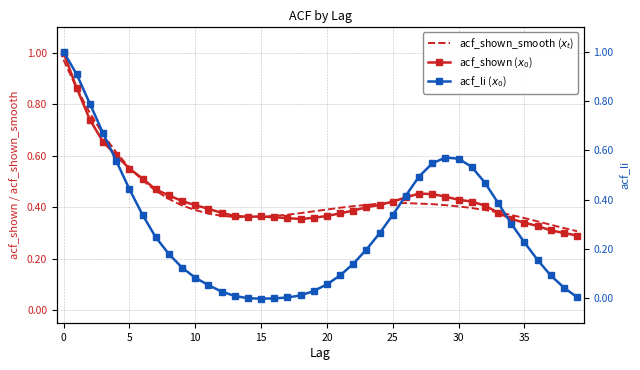

True or false: acf_shown ($x_0$) and acf_shown_smooth ($x_t$) cross at least once.

True